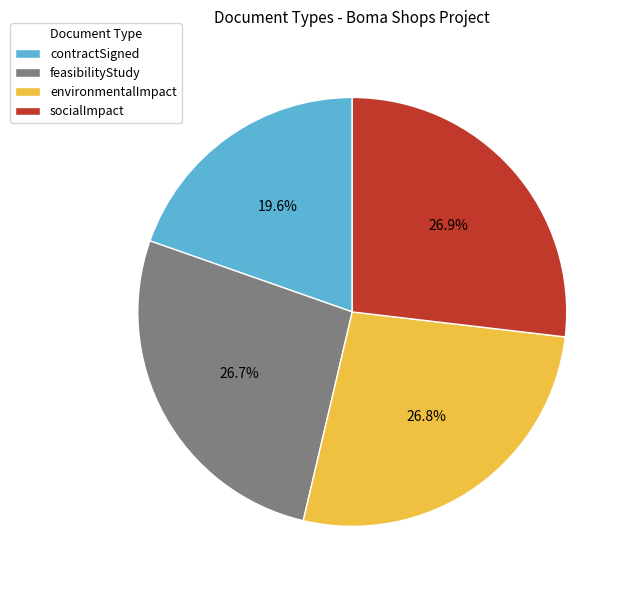

Is it true that environmentalImpact is 19% of the pie?

False